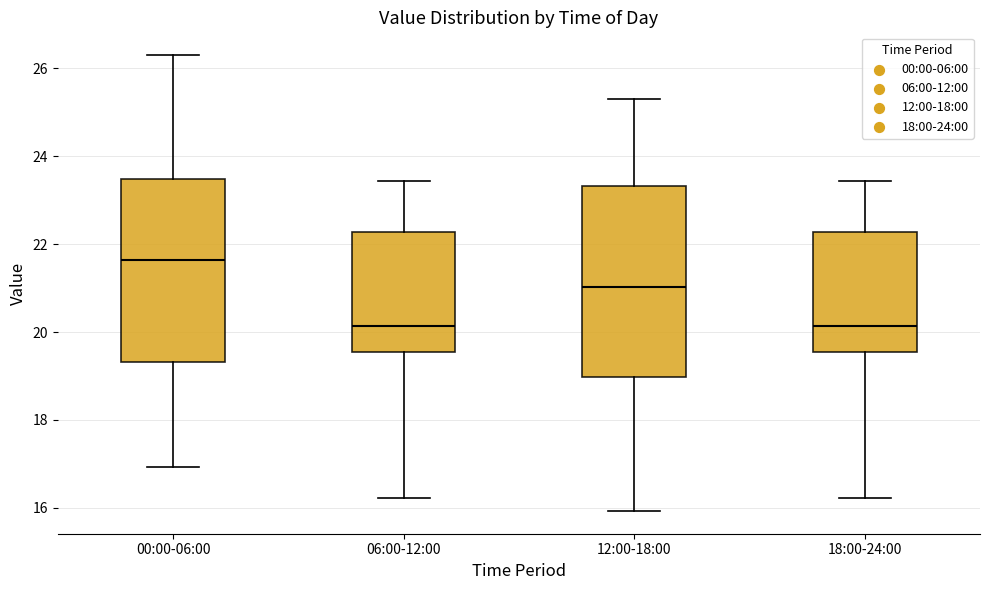

Which box's median line is the highest?

00:00-06:00